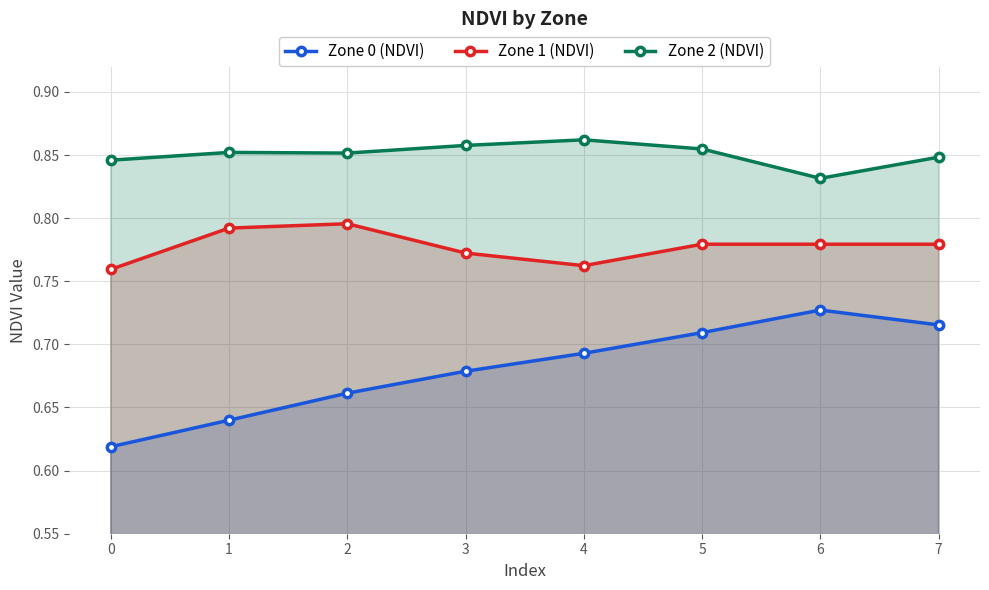

What is the sum of the Zone 2 (NDVI) values at 7 and 4?

1.7